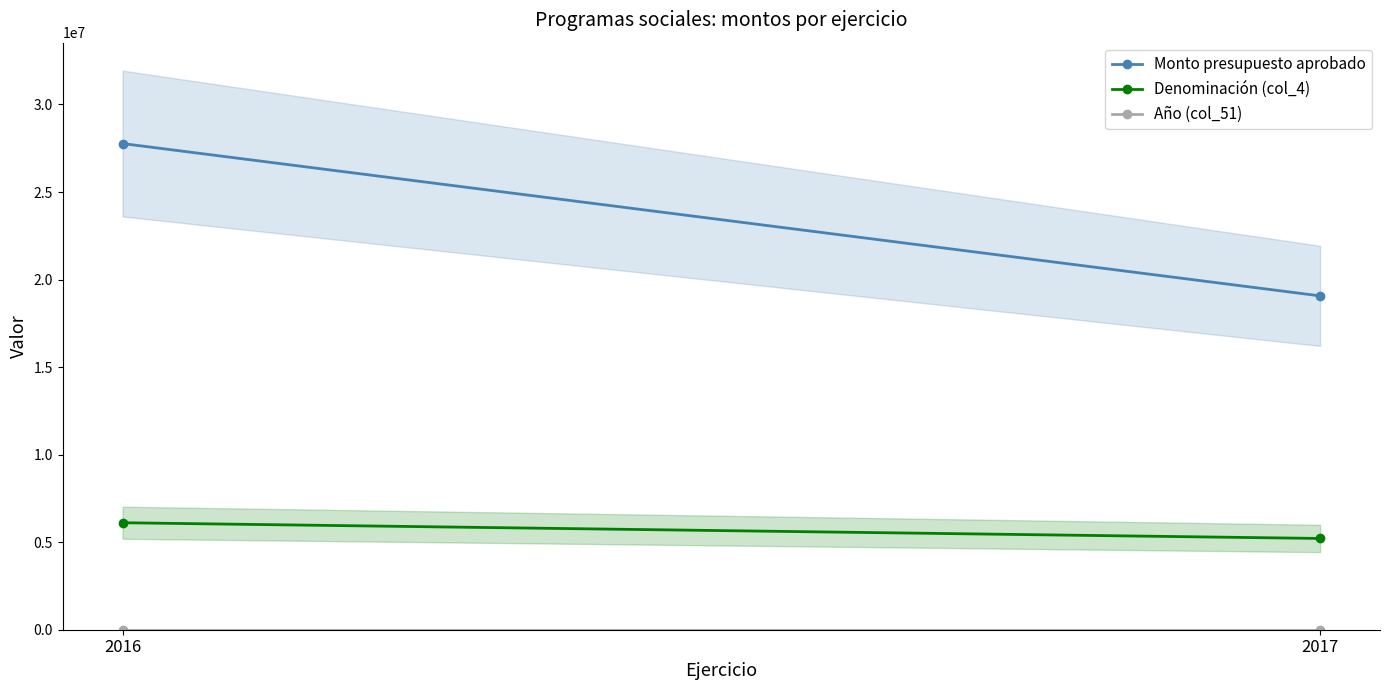

At which label is Año (col_51) closest to 2016?

2016